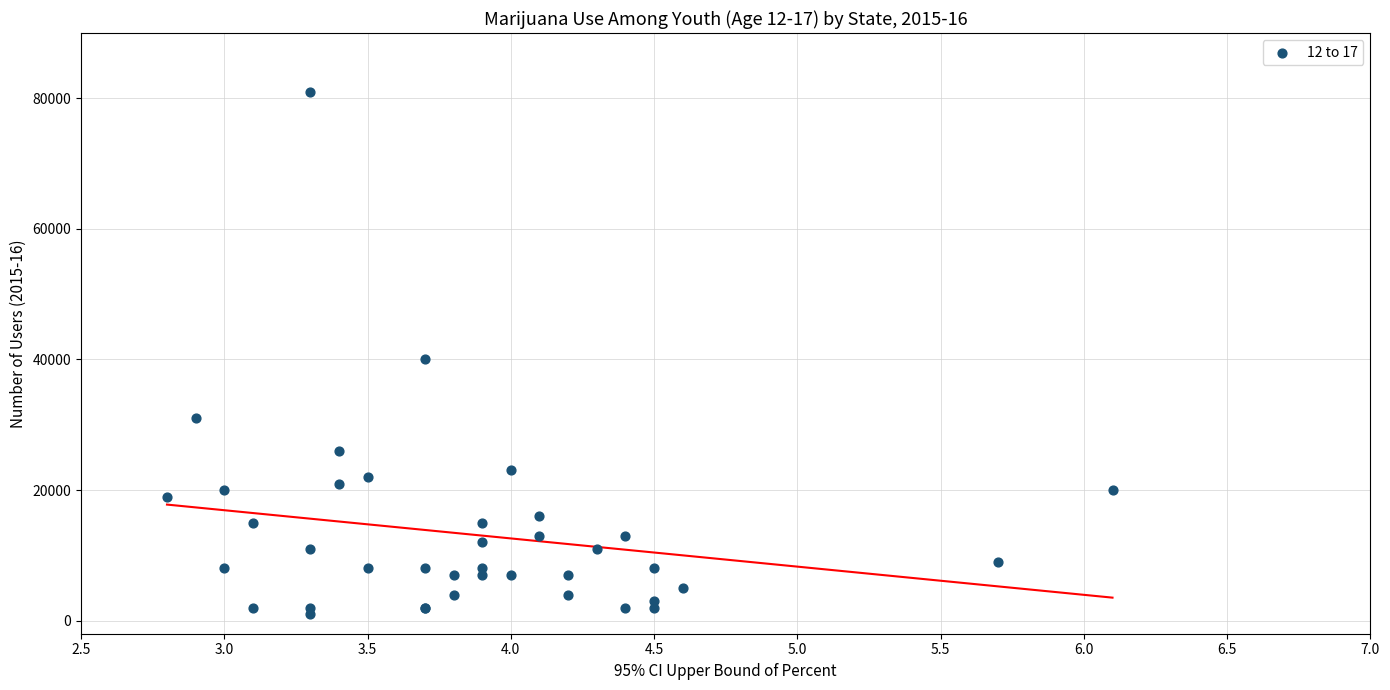

What Y value in the scatter plot is closest to 41000?

40000